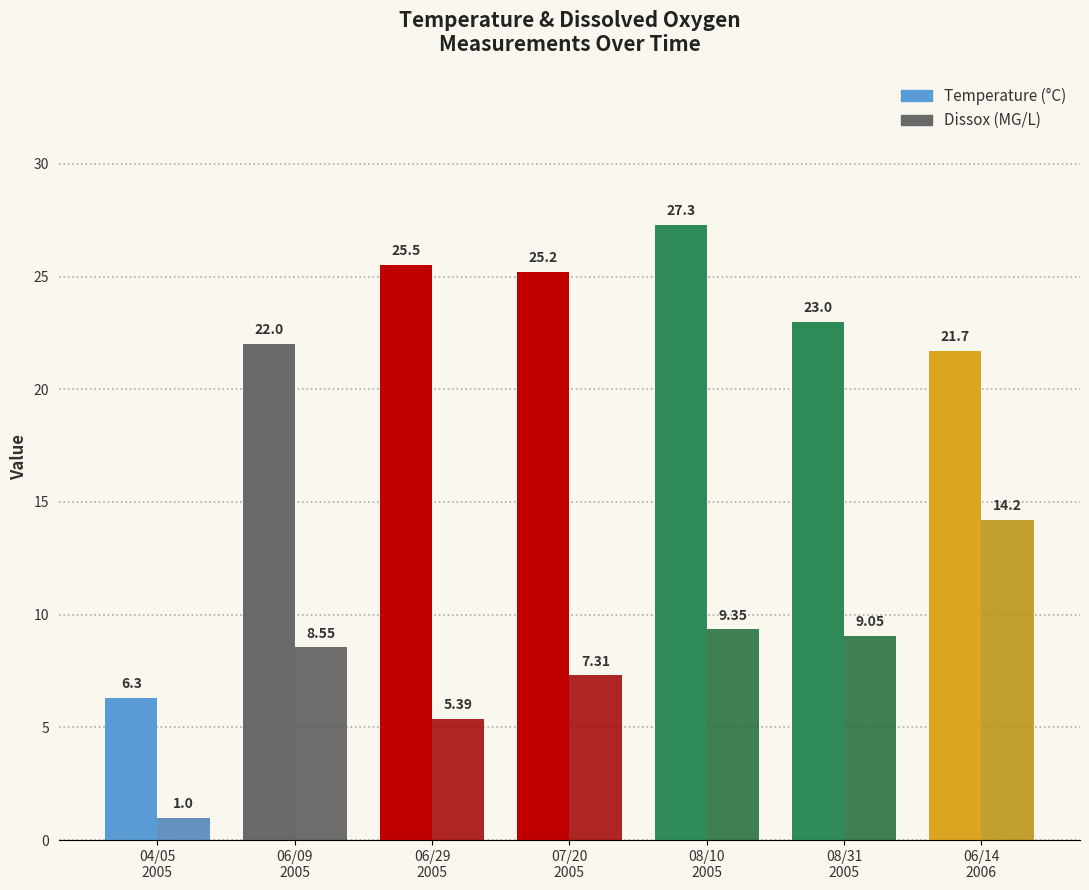

Which series has the largest range (max minus min)?

Temperature (°C)